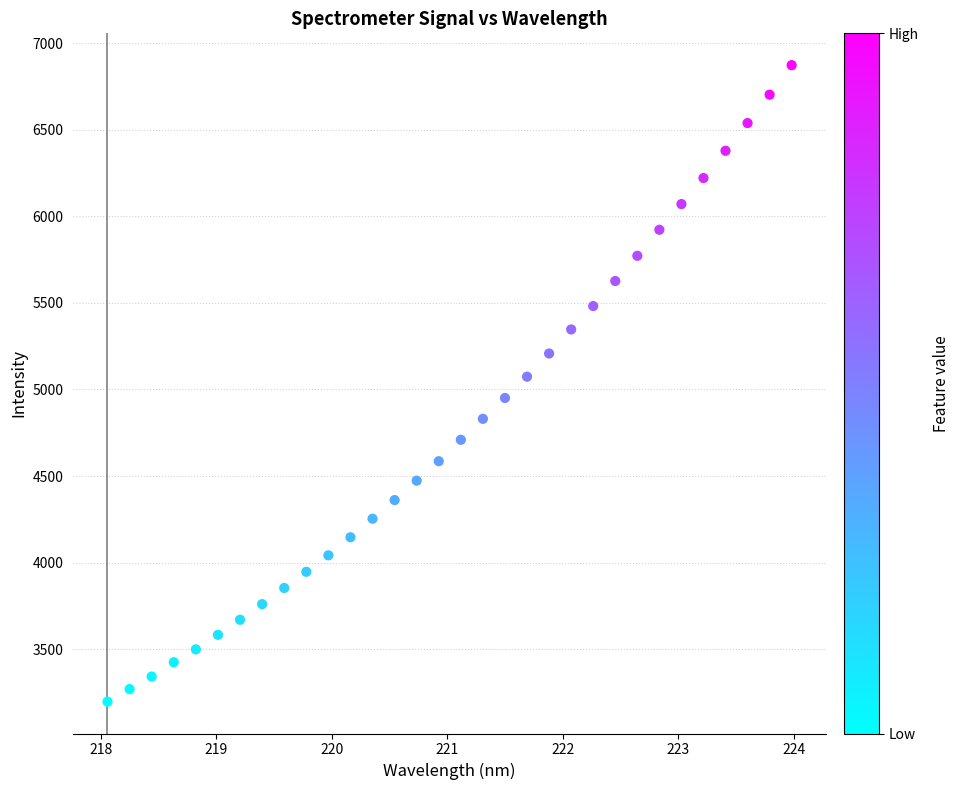

What is the range of X values (max minus min)?

5.9